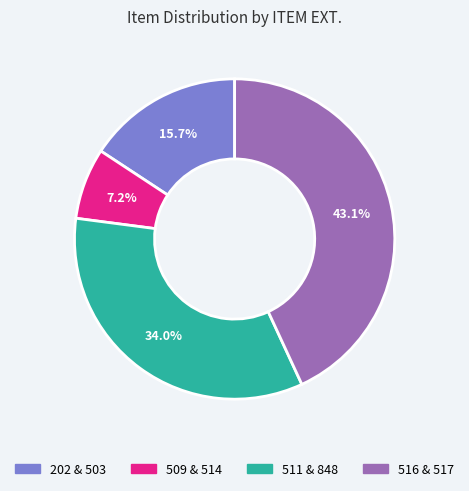

What is the ratio of the value at 202 & 503 to the value at 509 & 514?

2.2